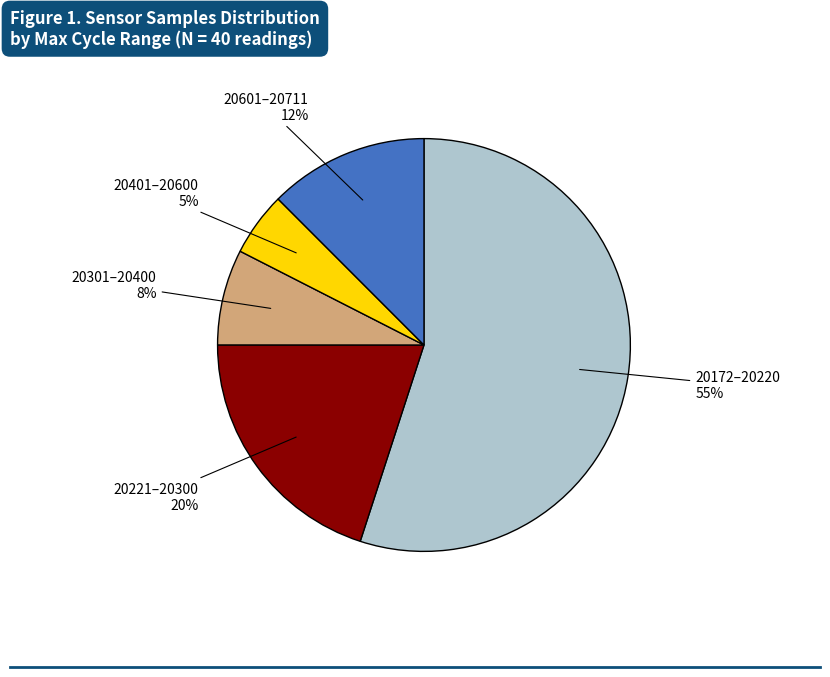

To the nearest percent, what is the difference between the largest and smallest slice percentages?

50%